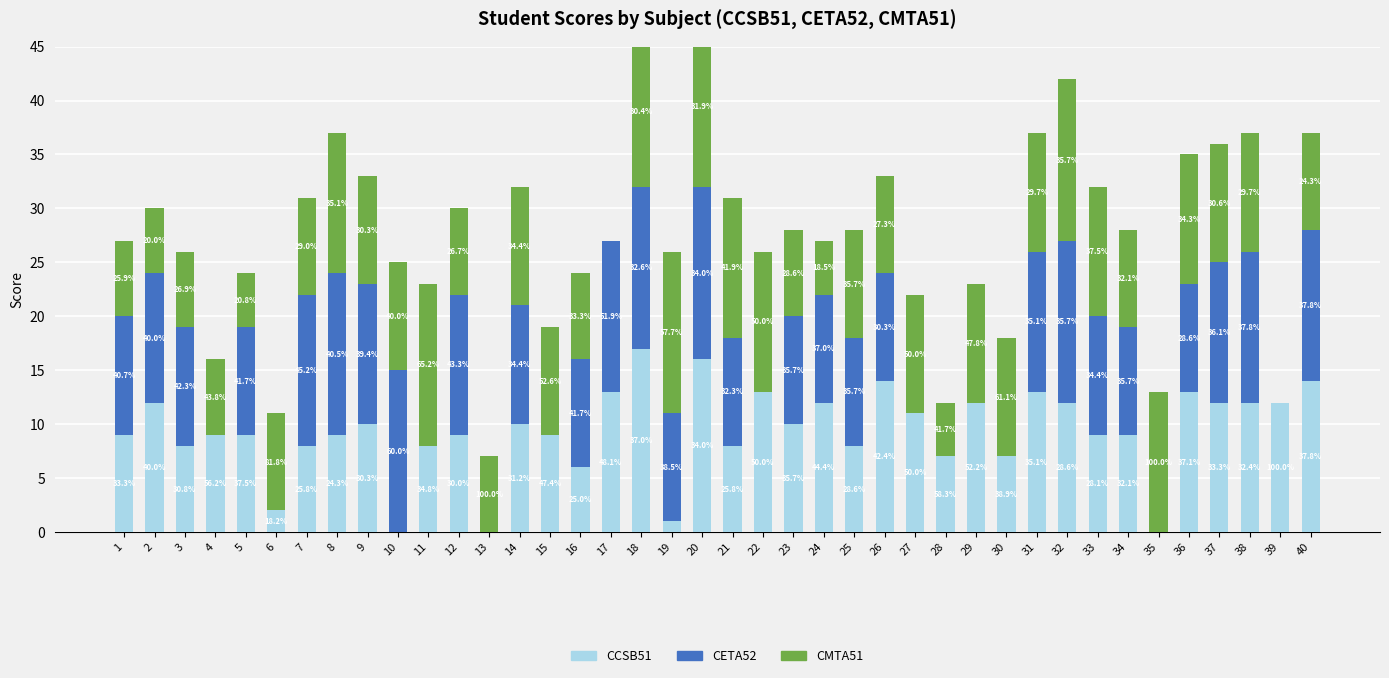

How many values in CETA52 are above zero?

28